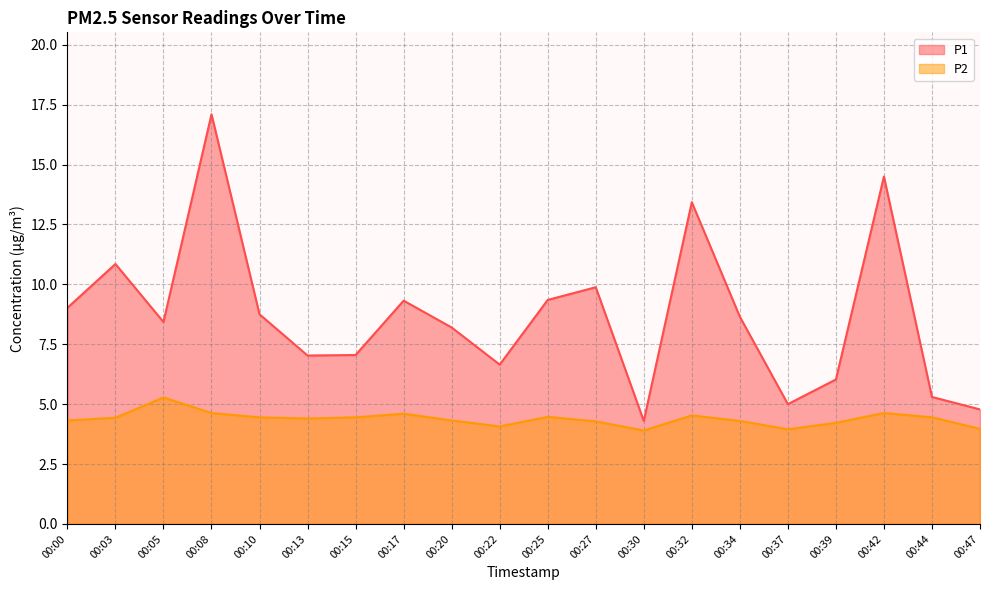

Reading right to left, list all the values displayed in this chart.

P1: 4.8	5.3	14.5	6.0	5.0	8.7	13.4	4.3	9.9	9.3	6.7	8.2	9.3	7.0	7.0	8.8	17.1	8.4	10.8	9.0
P2: 4.0	4.5	4.6	4.2	4.0	4.3	4.5	3.9	4.3	4.5	4.1	4.3	4.6	4.5	4.4	4.5	4.6	5.3	4.4	4.3